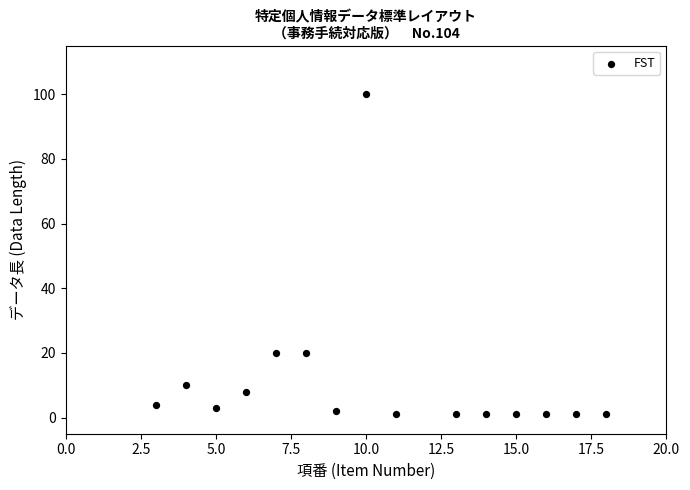

What is the range of X values (max minus min)?

15